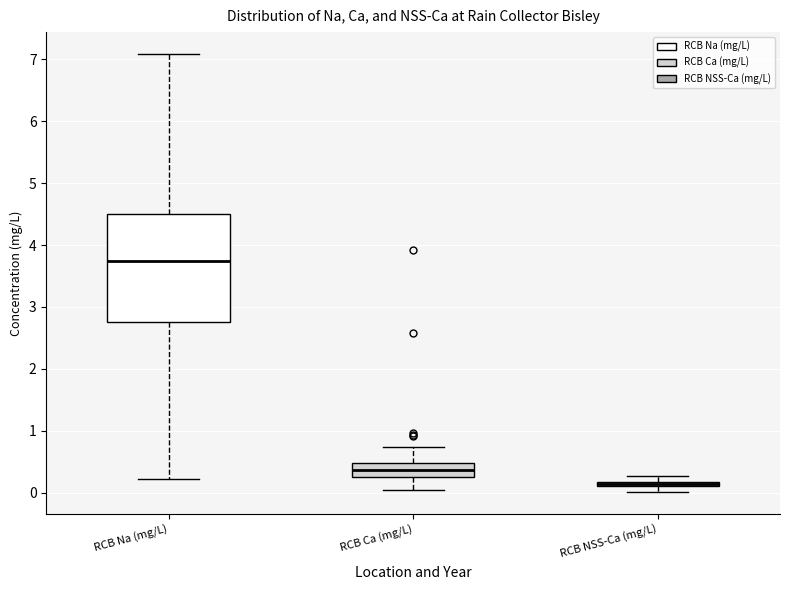

Comparing the boxes themselves (not the whiskers), which one is the tallest?

RCB Na (mg/L)